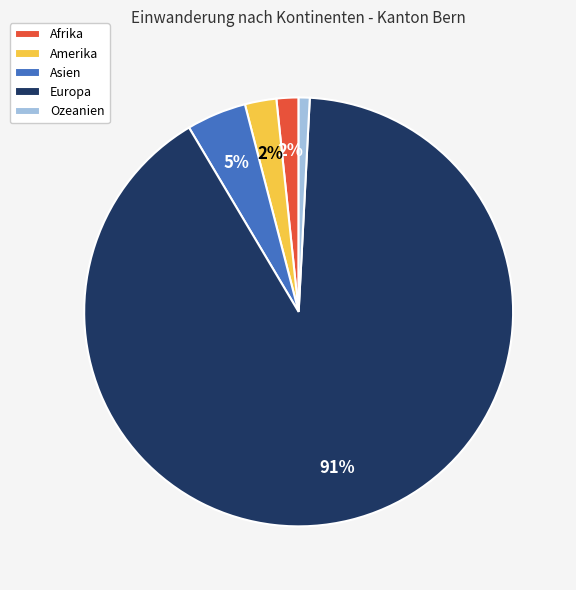

True or false: Europa accounts for 99% of the total.

False